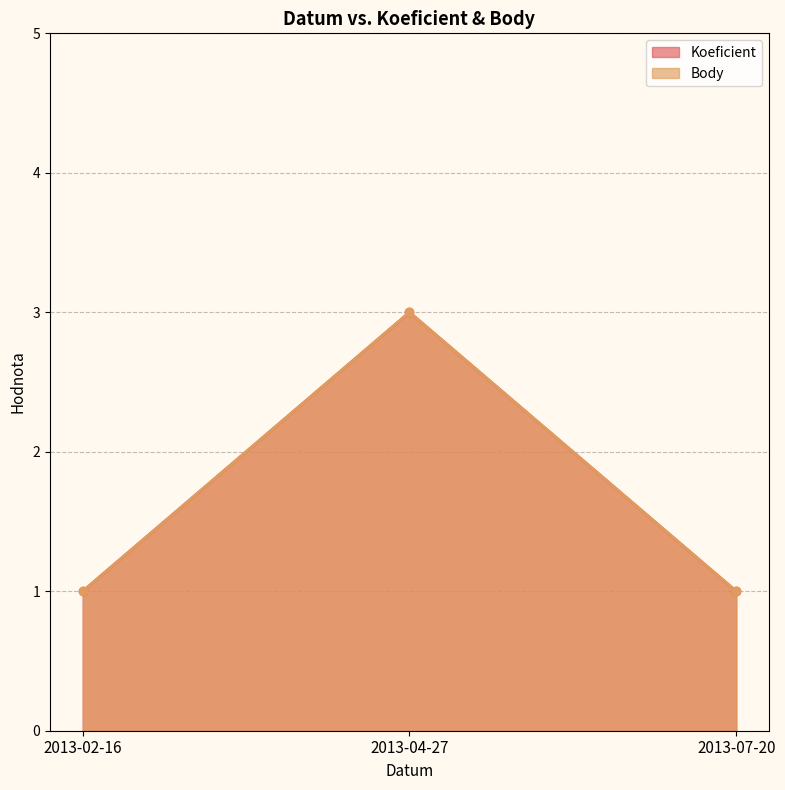

How many lines are shown in the chart?

2